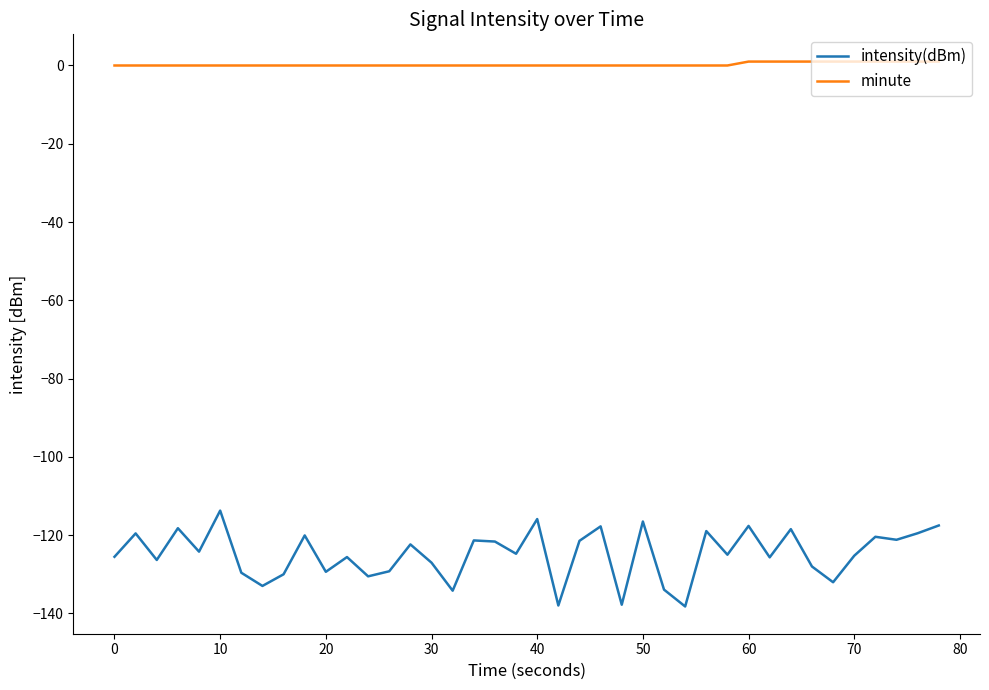

What is the lowest value of the intensity(dBm) series?

-138.3